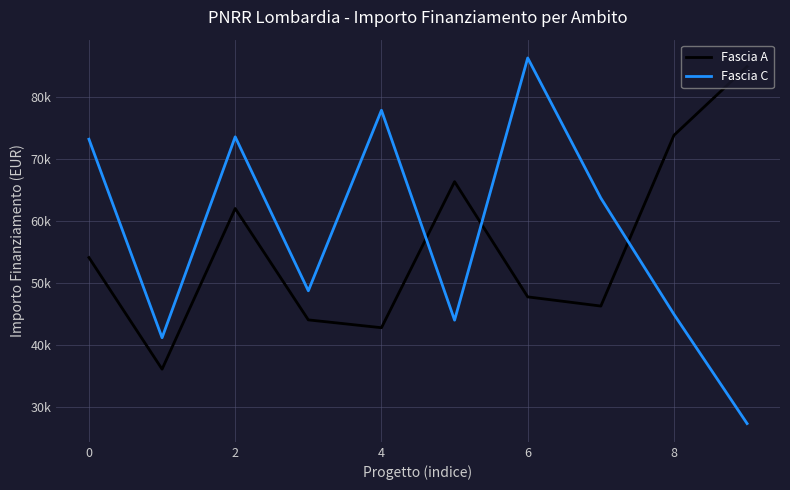

Does the chart display data point markers on the line(s)?

No